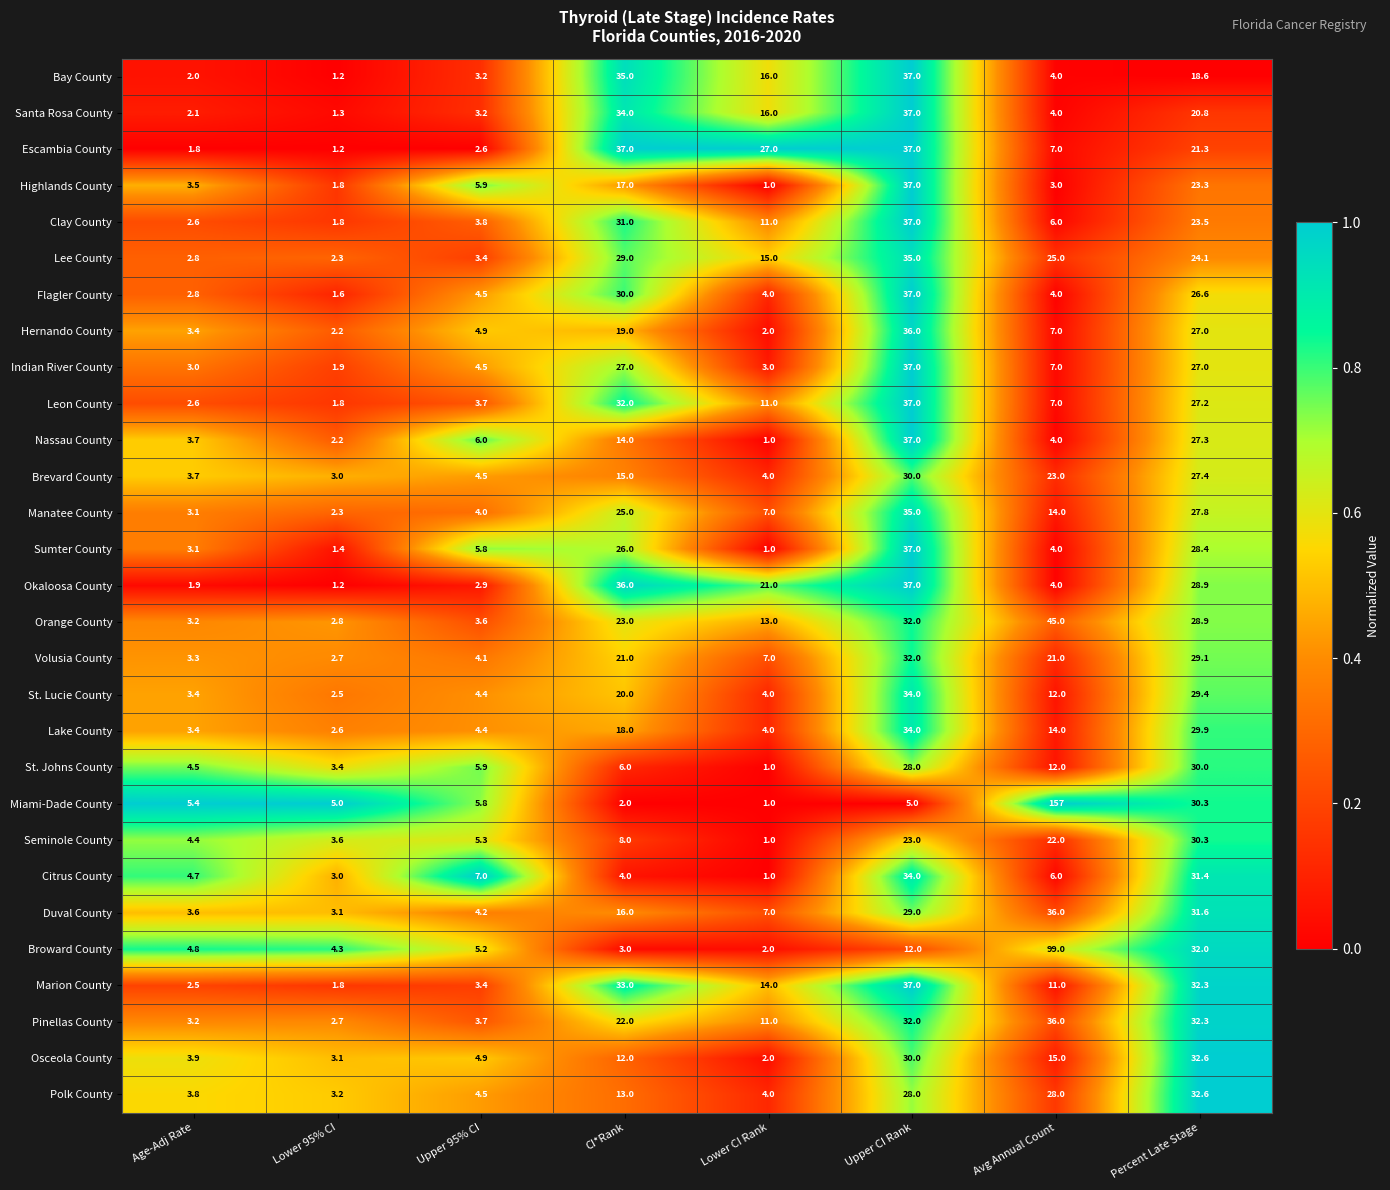

What is the greatest value displayed?

157.0